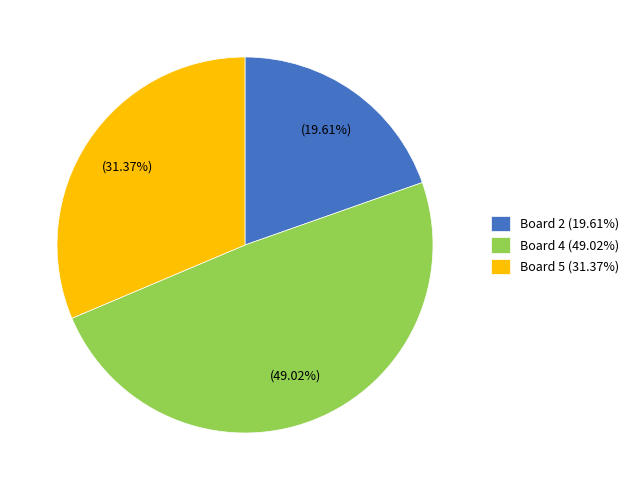

Combined, do Board 5 (31.37%) and Board 4 (49.02%) account for over 50%?

Yes